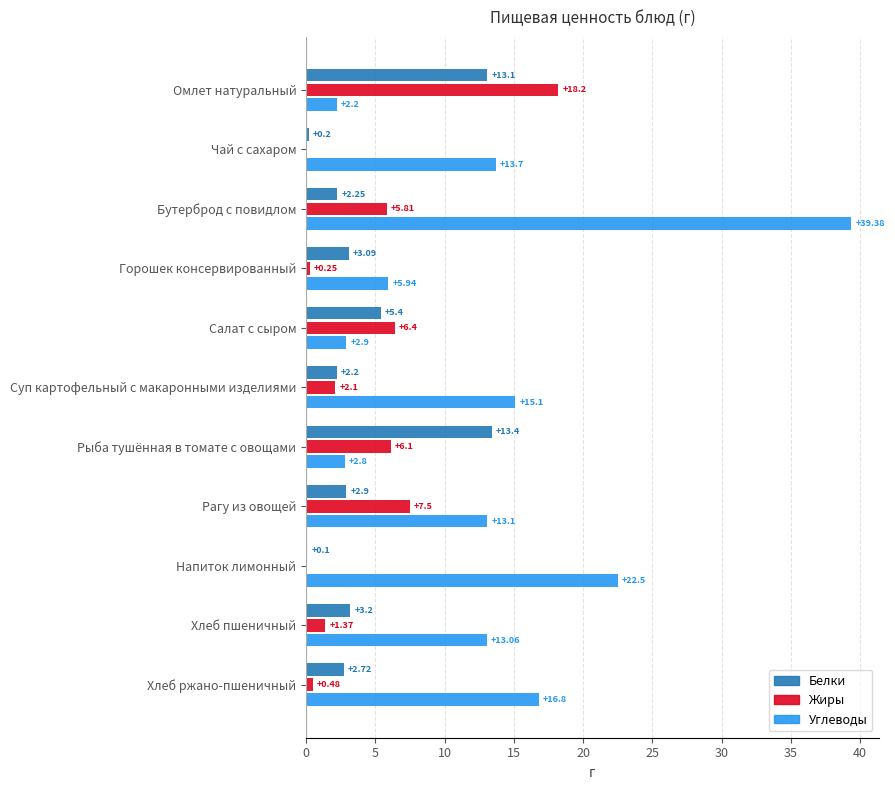

What is the sum of the Углеводы values at Салат с сыром and Омлет натуральный?

5.1